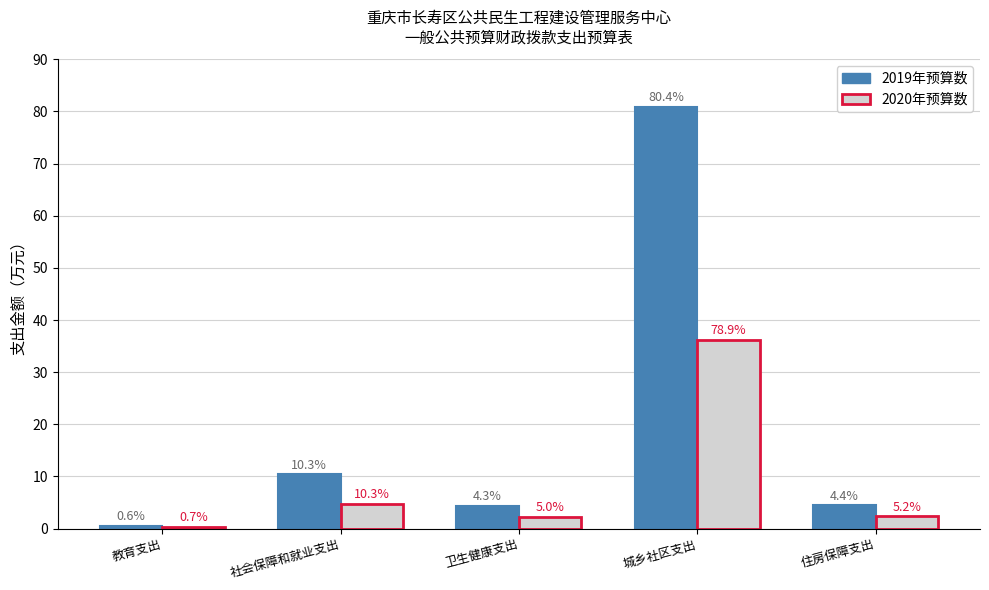

What is the approximate value of 2019年预算数 at 教育支出?

0.6